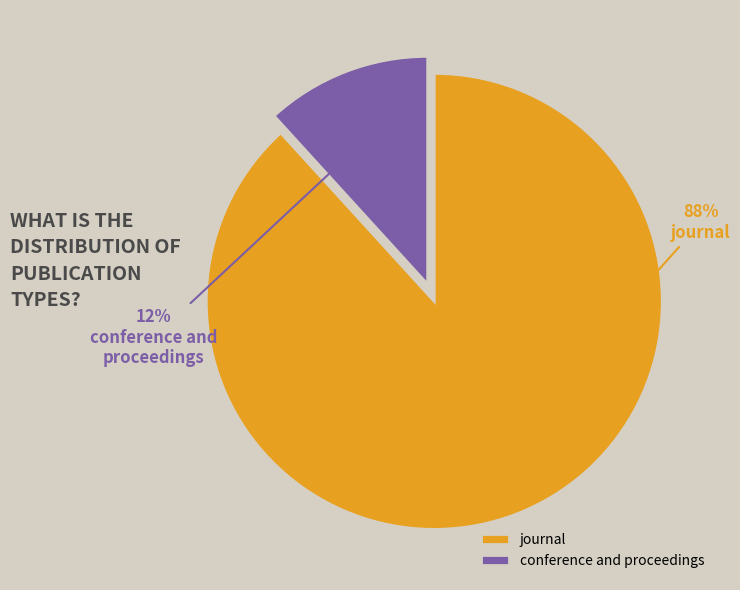

Count the number of slices in the pie.

2